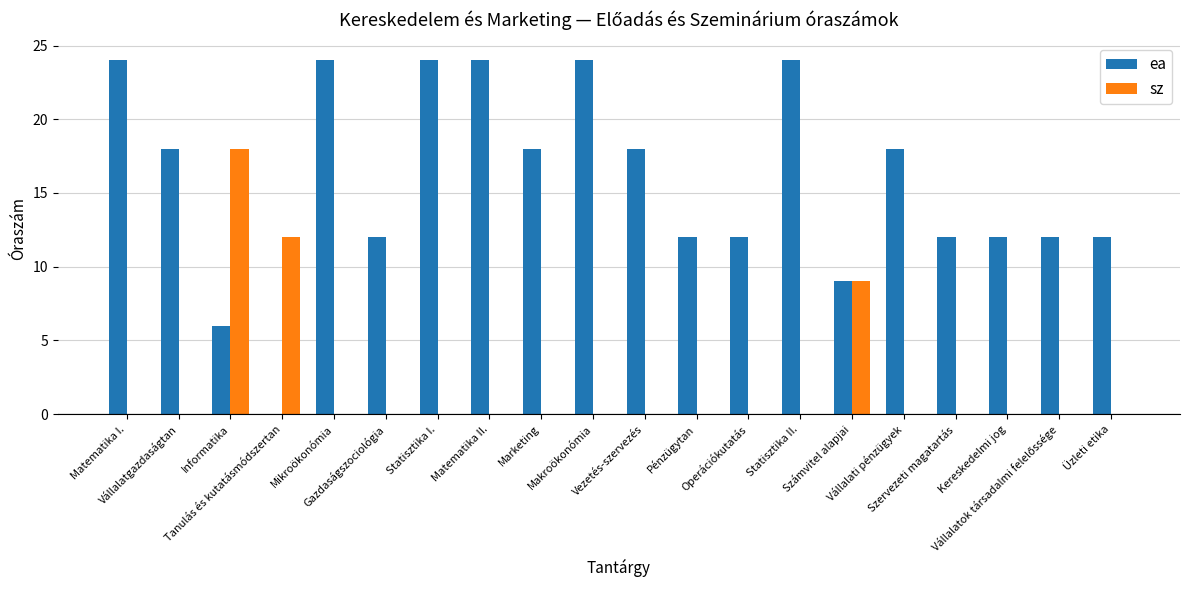

What is the maximum value for sz?

18